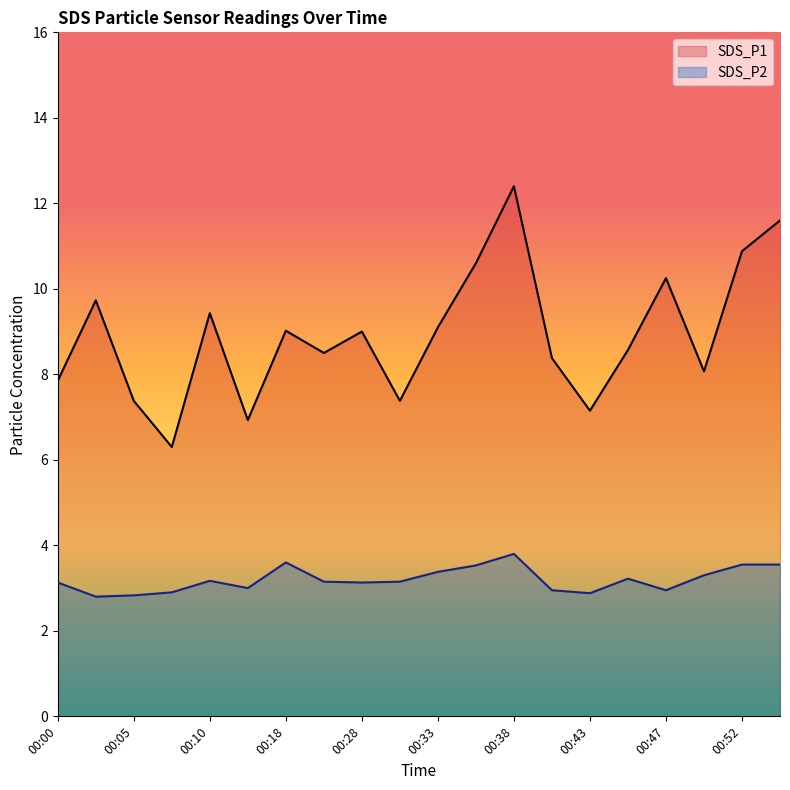

List the series in order of their peak value, highest first.

SDS_P1, SDS_P2